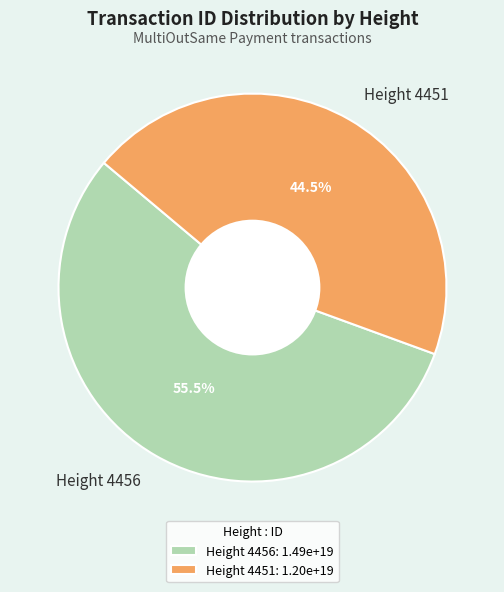

Rank the categories by value from lowest to highest.

Height 4451, Height 4456